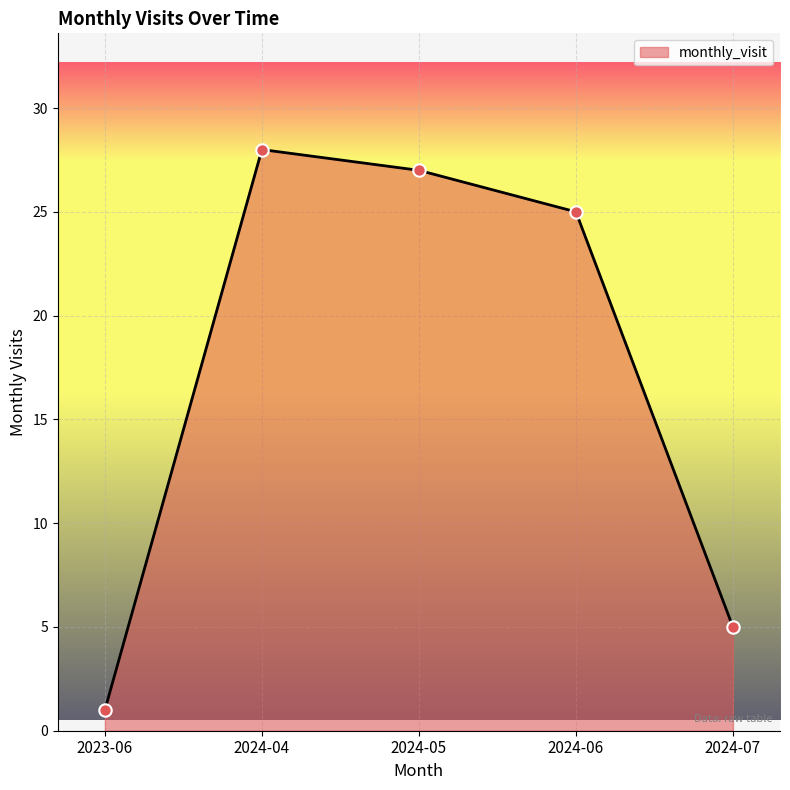

What is the change in value from 2024-05 to 2024-06?

-2